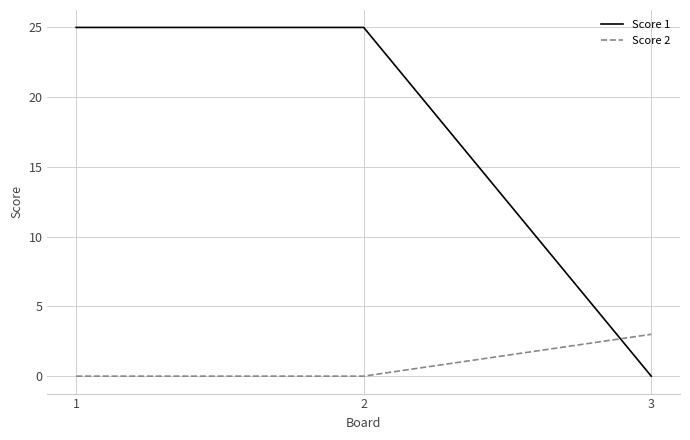

What is the difference between the maximum and minimum values in the Score 2 series?

3